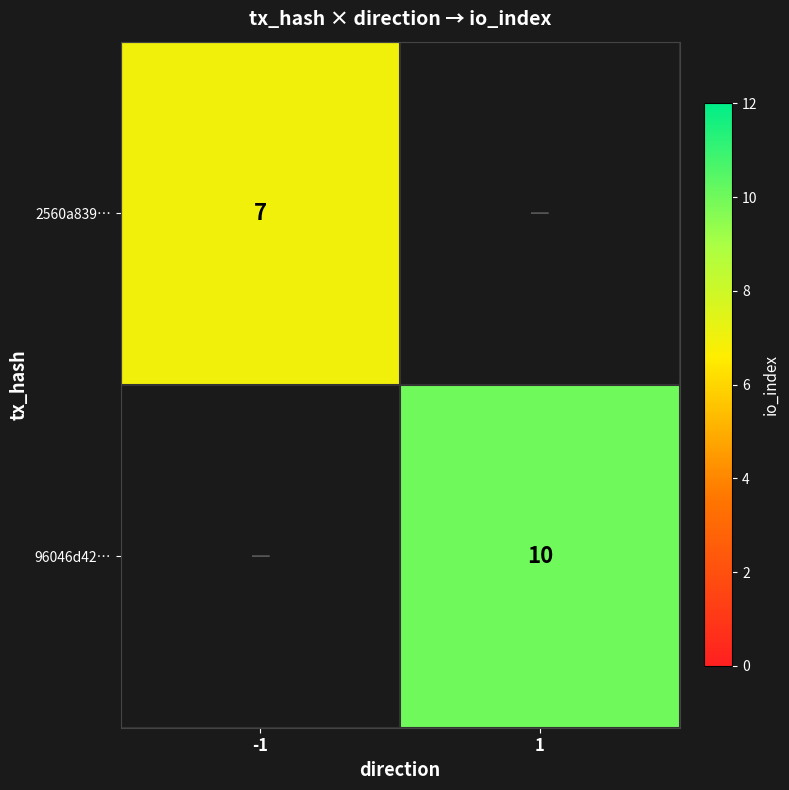

The 96046d42… series shows 10 at 1. True or false?

True